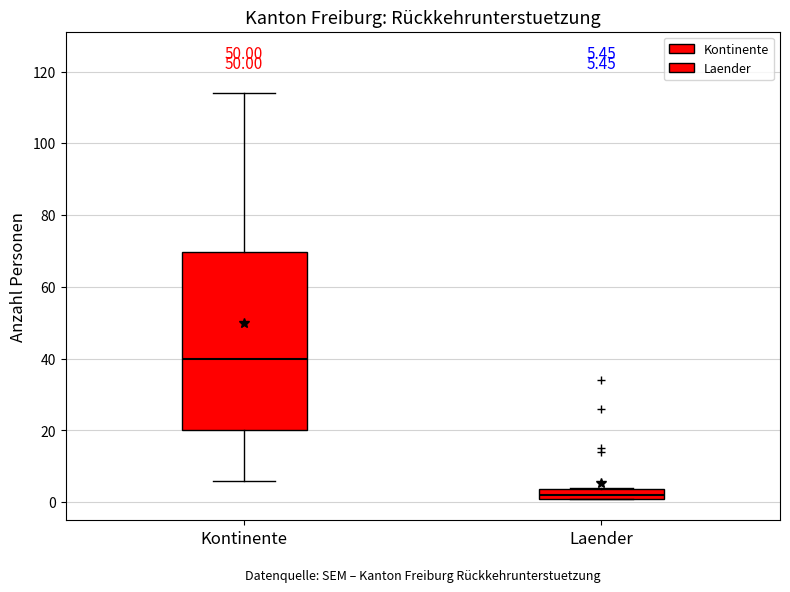

Comparing the boxes themselves (not the whiskers), which one is the tallest?

Kontinente